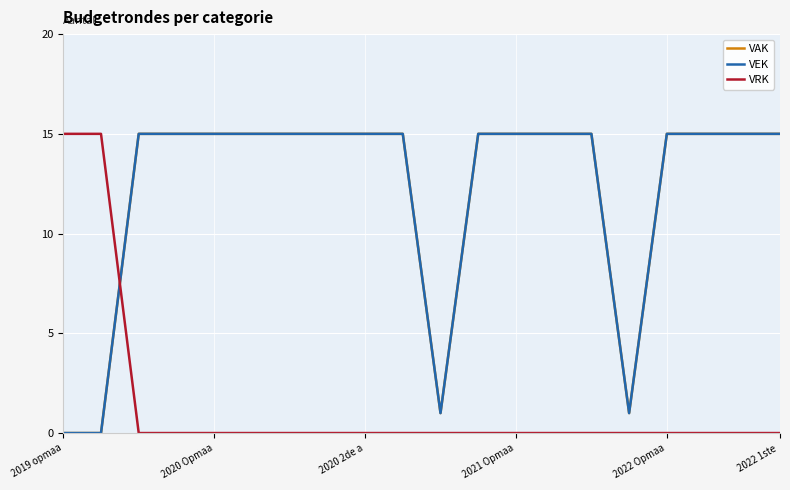

How many times do VEK and VRK cross each other?

1